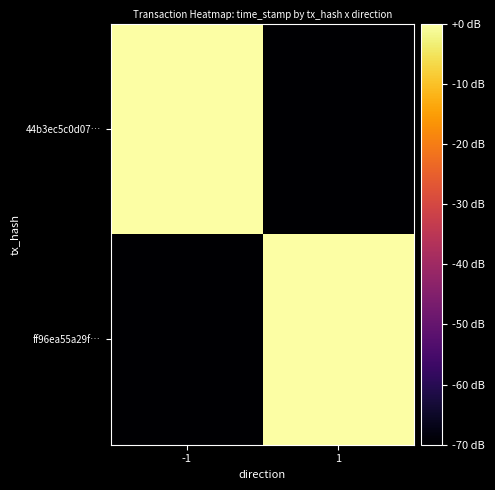

Which series has the largest total across all categories?

44b3ec5c0d07…